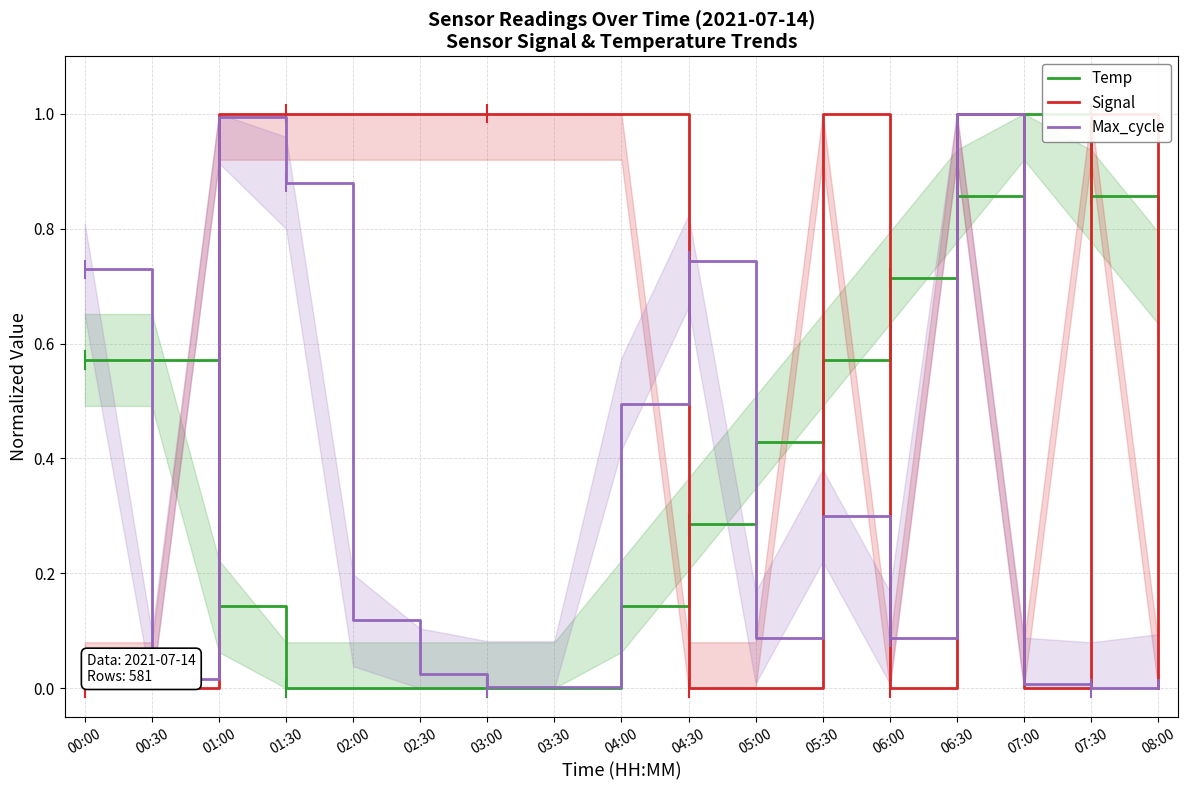

What is the difference between the Max_cycle values at 07:30 and 06:30?

1.0